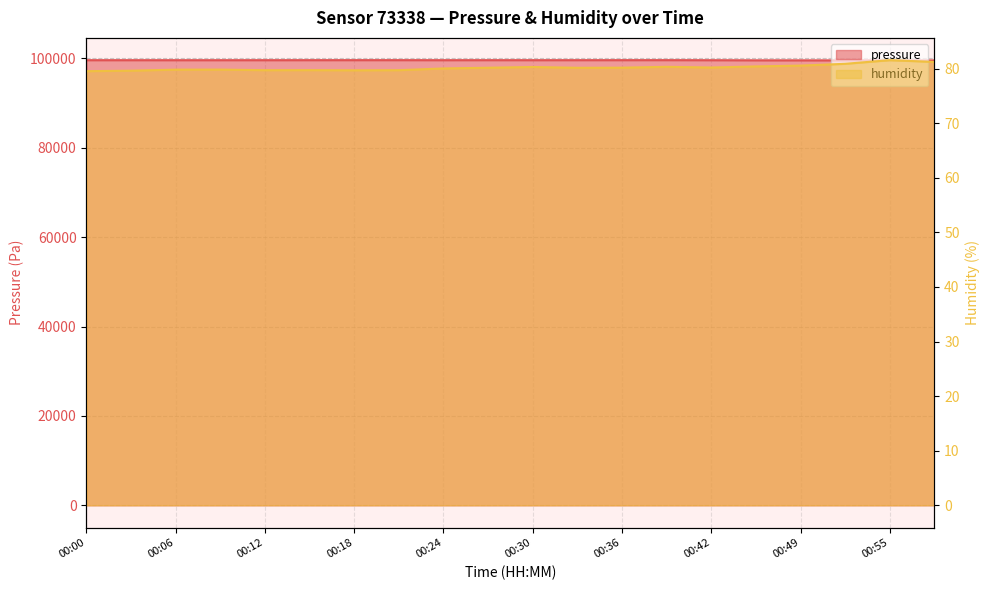

What is the value of the humidity point at the 12th from the left?

80.2